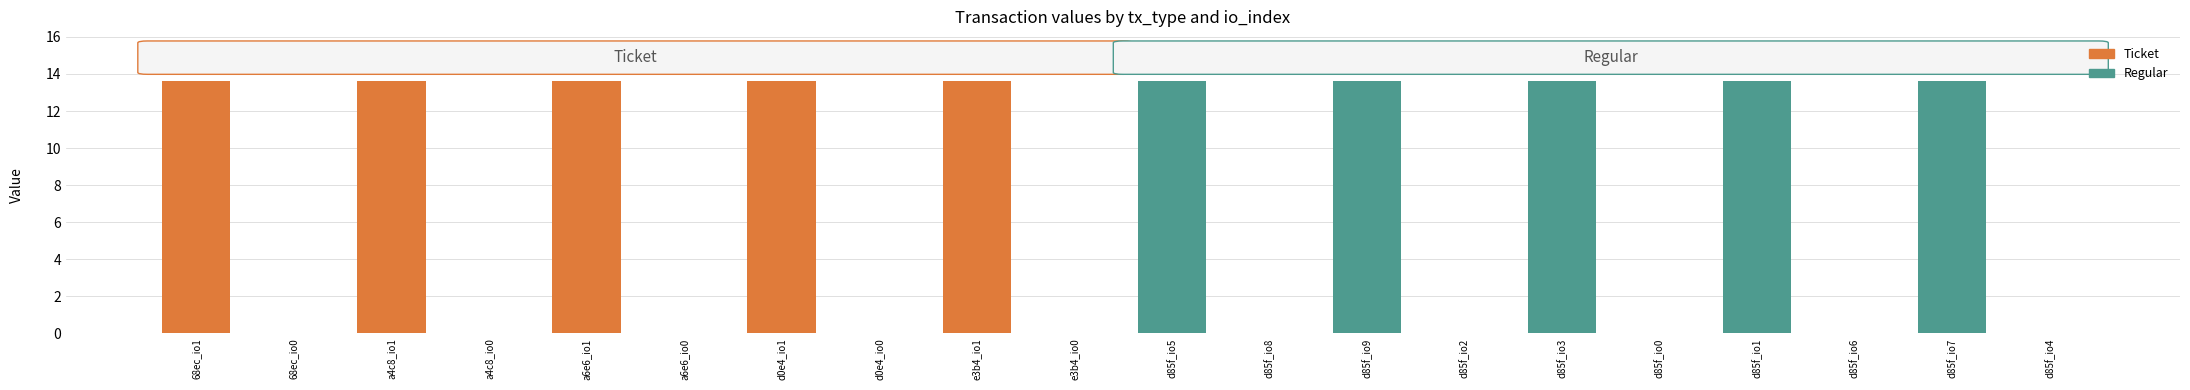

At which label does the data first exceed 13?

68ec_io1